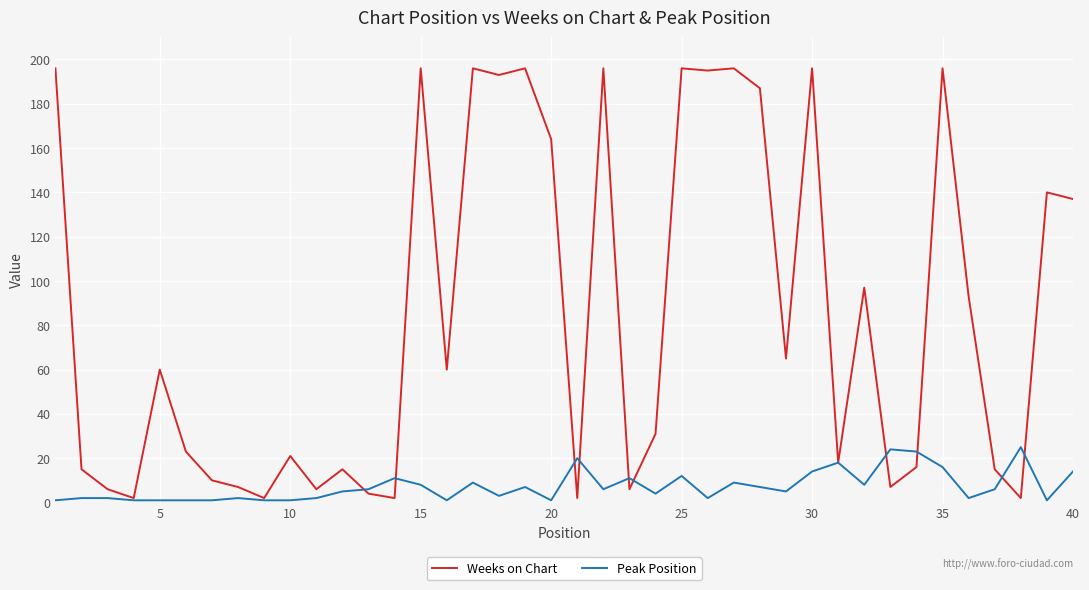

What are all the series names shown in the legend?

Weeks on Chart, Peak Position